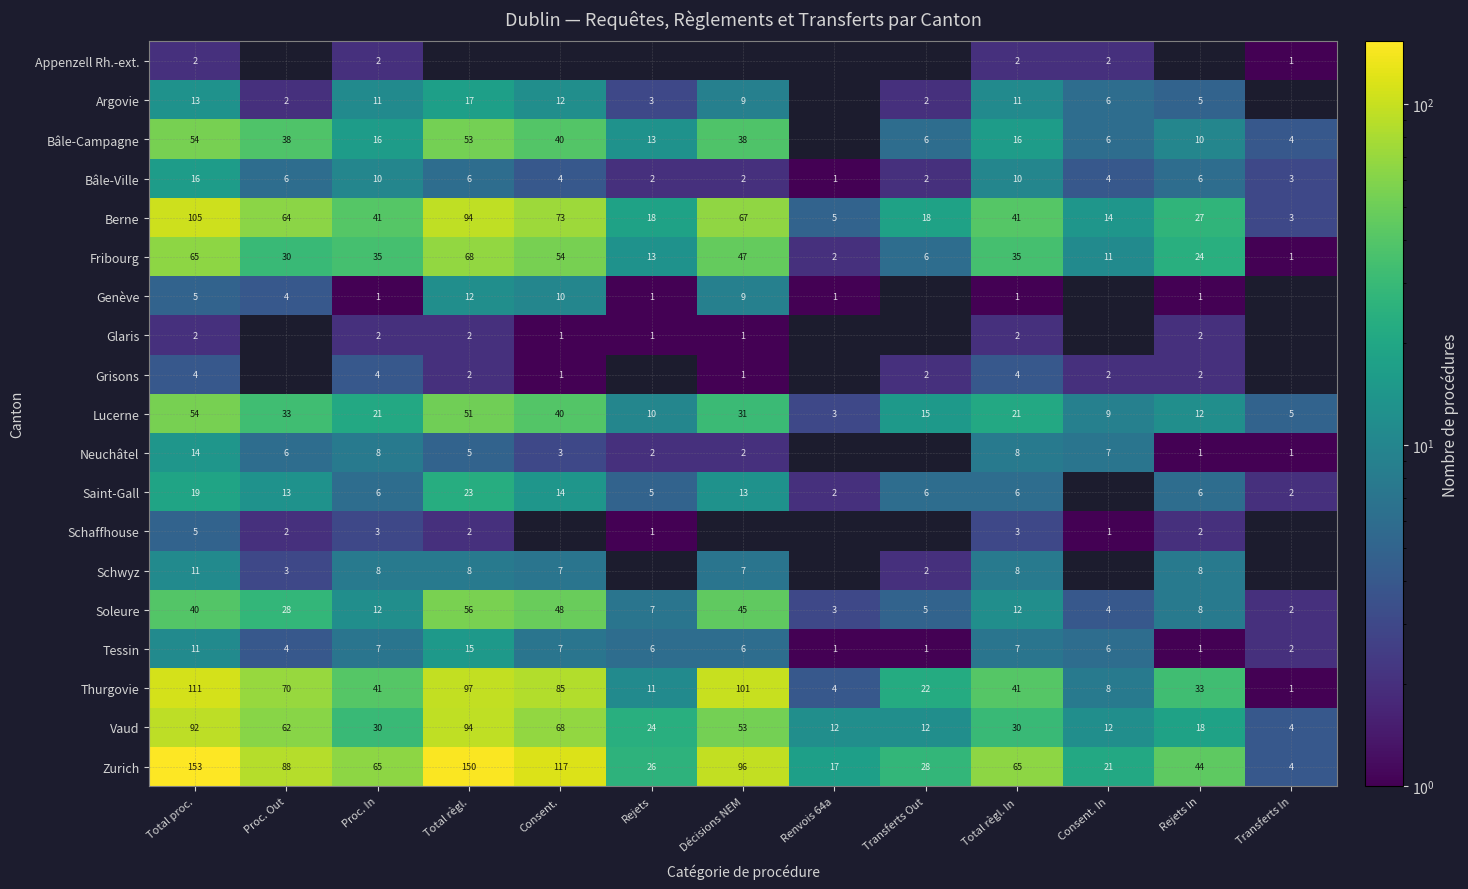

What is the difference between the Vaud values at Transferts Out and Consent.?

56